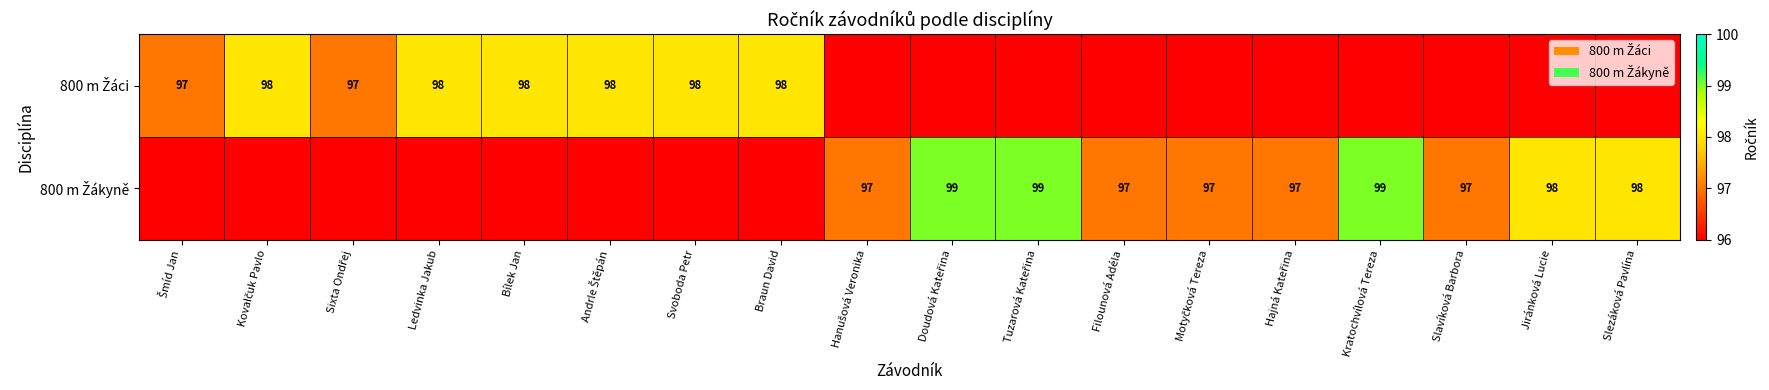

True or false: 800 m Žáci has a value of 146 at Ledvinka Jakub.

False